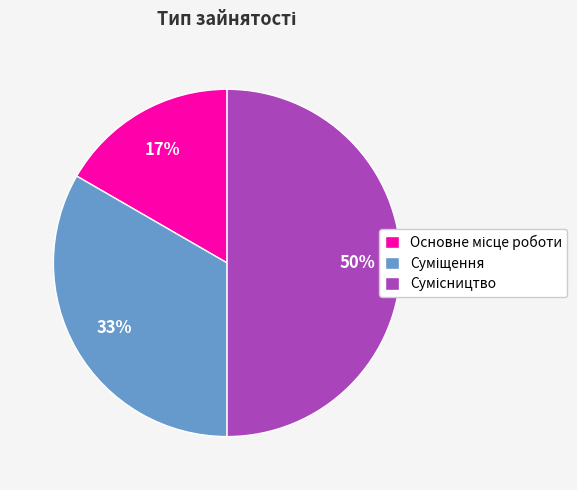

To the nearest percent, what is the average slice percentage?

33%